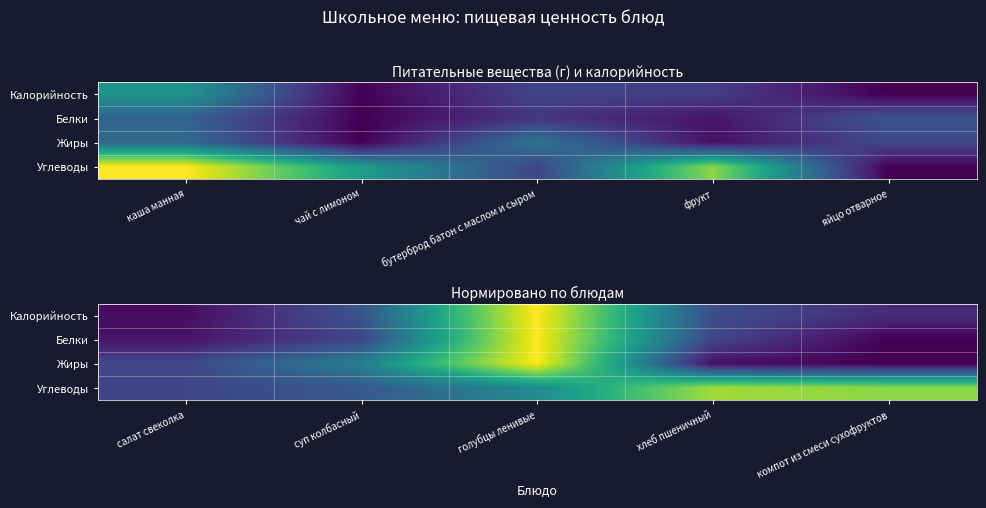

What is the total value across all series at салат свеколка?

0.5